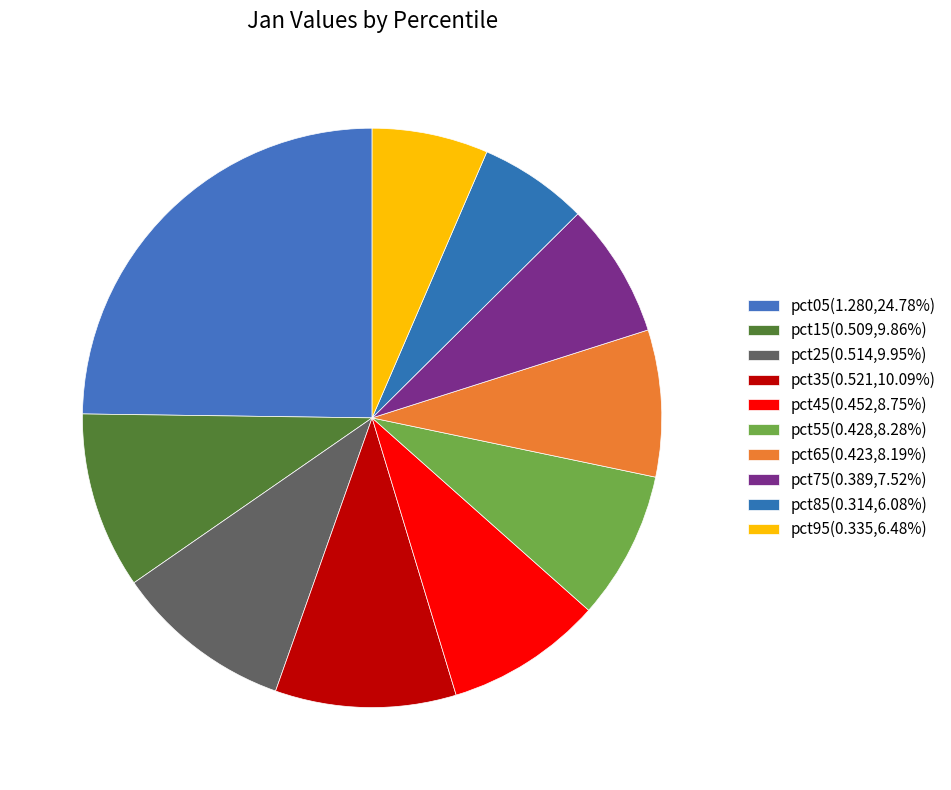

The pct95 slice represents 1% of the pie. True or false?

False